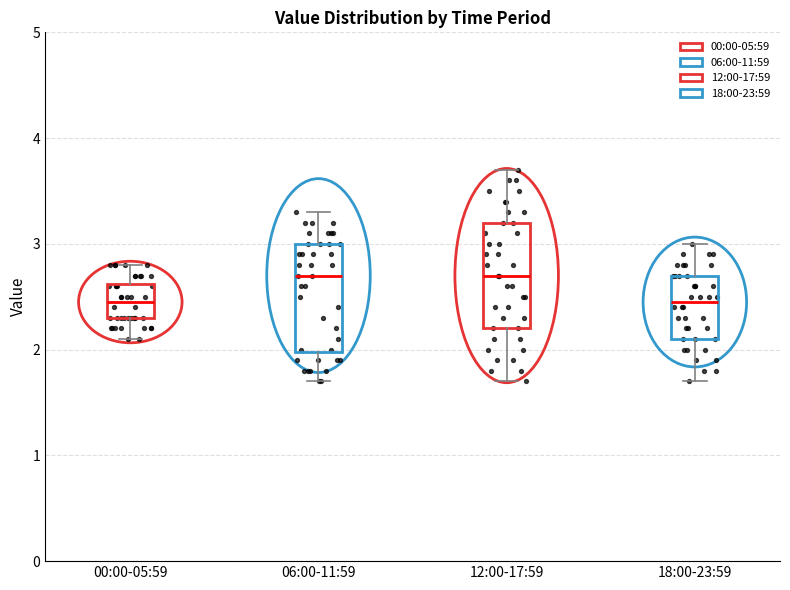

Where is the upper edge of the box for 00:00-05:59 on the y-axis? The values are not printed on the chart, so give them approximately, as read against the axis.

2.6